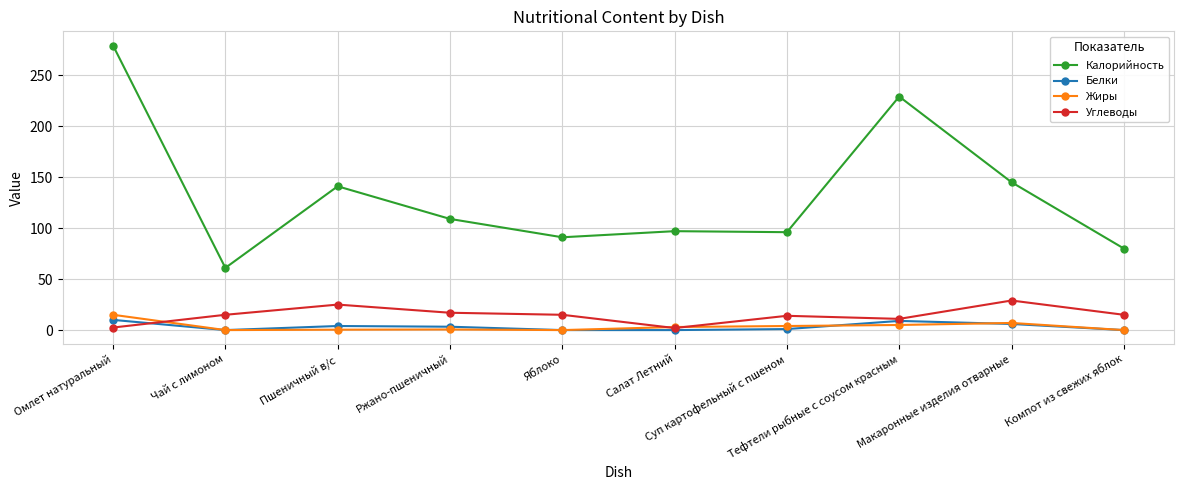

What is the sum of all Белки values?

33.3